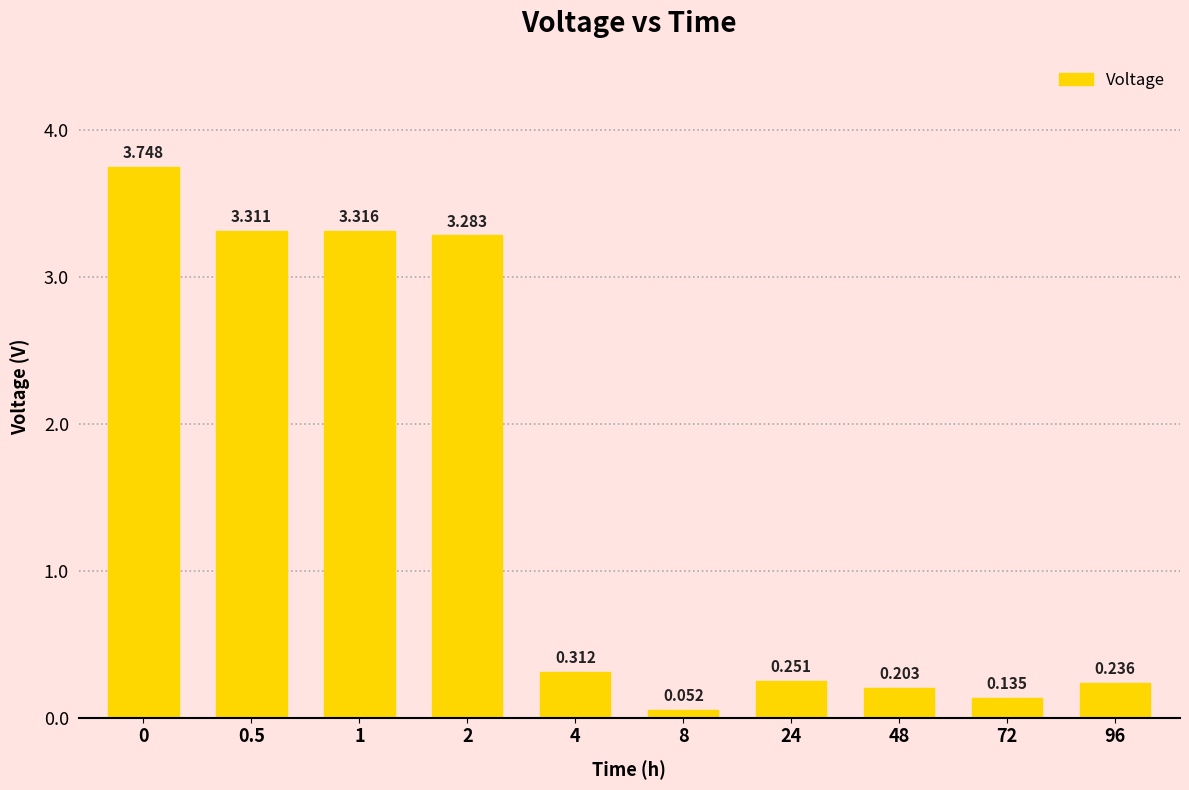

List the labels in order of value, largest first.

0, 1, 0.5, 2, 4, 24, 96, 48, 72, 8